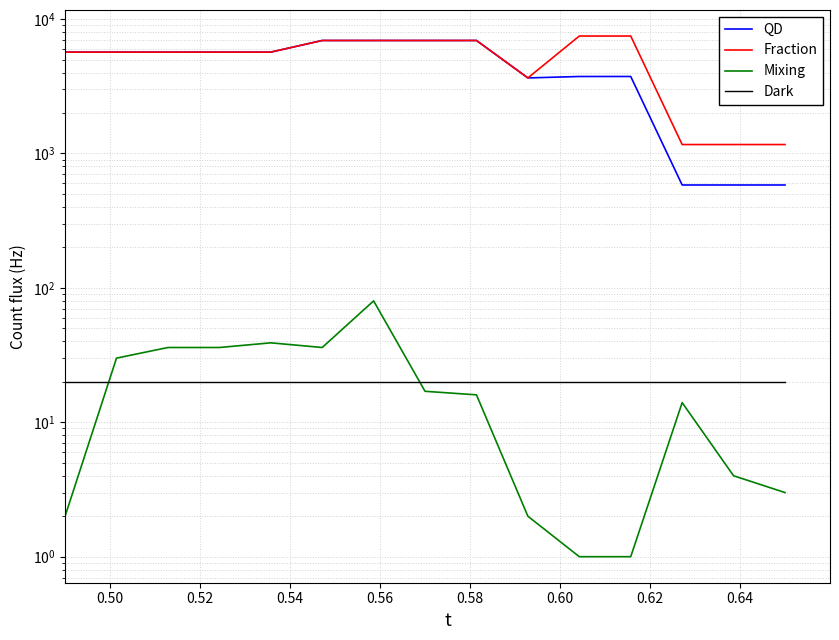

Reading right to left, what are all the values shown in this chart?

QD: 582.6	582.6	582.6	3737.3	3737.3	3646.5	6925.7	6925.7	6925.7	6925.7	5673.8	5673.8	5673.8	5673.8	5673.8
Fraction: 1165.0	1165.0	1165.0	7474.5	7474.5	3646.5	6925.7	6925.7	6925.7	6925.7	5673.8	5673.8	5673.8	5673.8	5673.8
Mixing: 3.0	4.0	14.0	1.0	1.0	2.0	16.0	17.0	80.0	36.0	39.0	36.0	36.0	30.0	2.0
Dark: 20.0	20.0	20.0	20.0	20.0	20.0	20.0	20.0	20.0	20.0	20.0	20.0	20.0	20.0	20.0